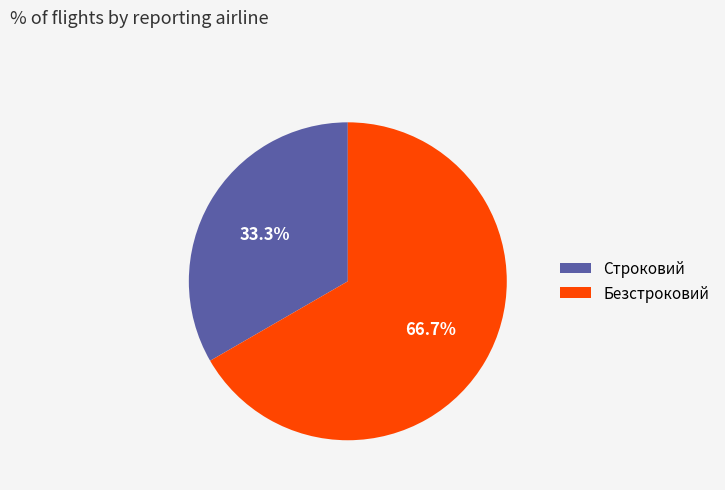

Rank the categories by value from highest to lowest.

Безстроковий, Строковий